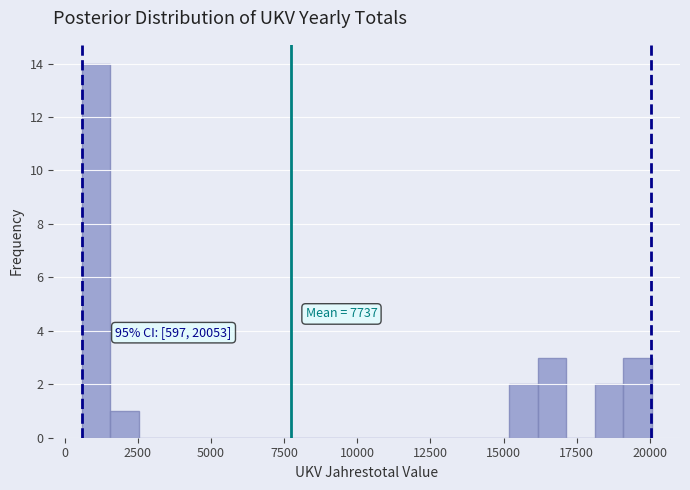

Around what value on the x-axis is the tallest bar? Give the approximate position of its centre, as read against the axis.

1000